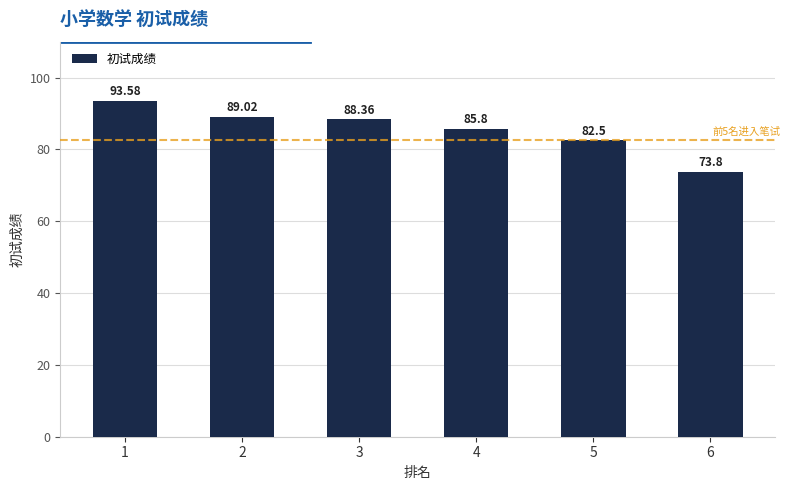

What is the minimum value shown in the chart?

73.8